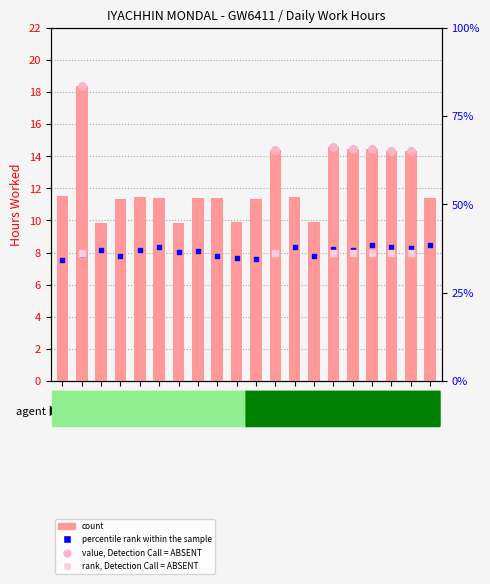

Which has a higher value, 3-Fri or 27-Fri?

3-Fri